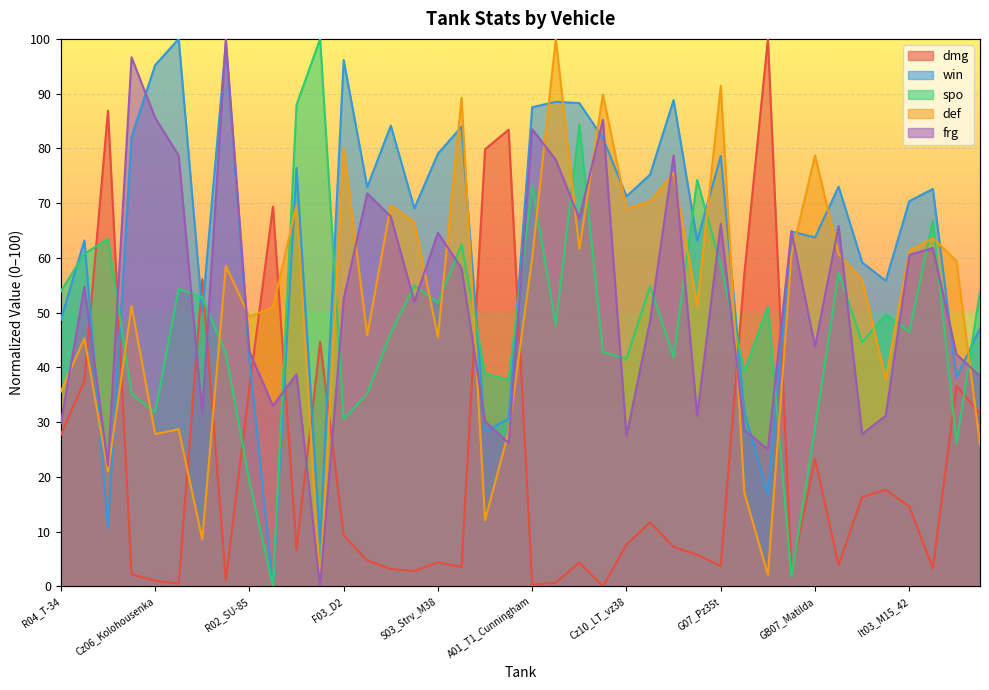

Which series ends up on top after the final intersection of spo and def?

spo